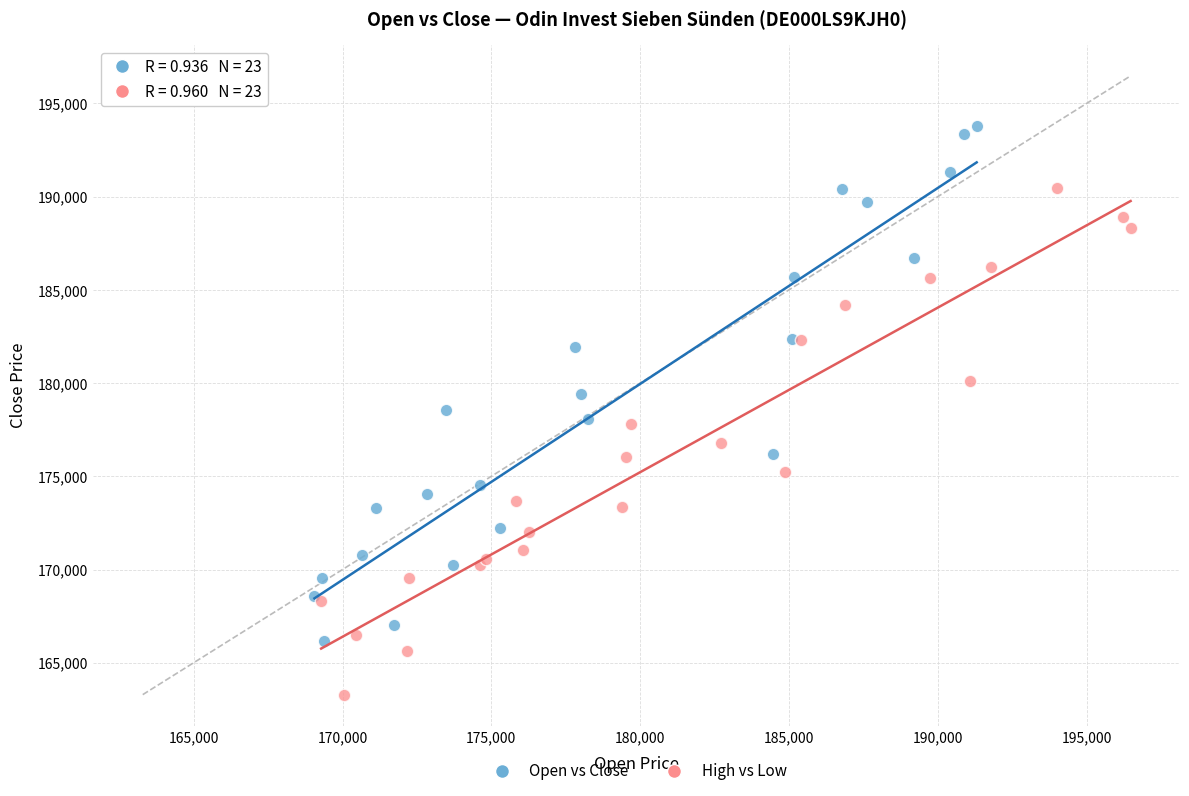

What are all the series names shown in the legend?

Open vs Close, High vs Low